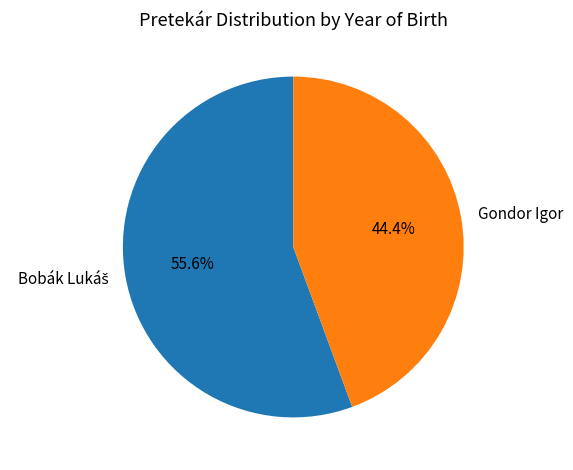

What is the smallest slice in the pie chart?

Gondor Igor